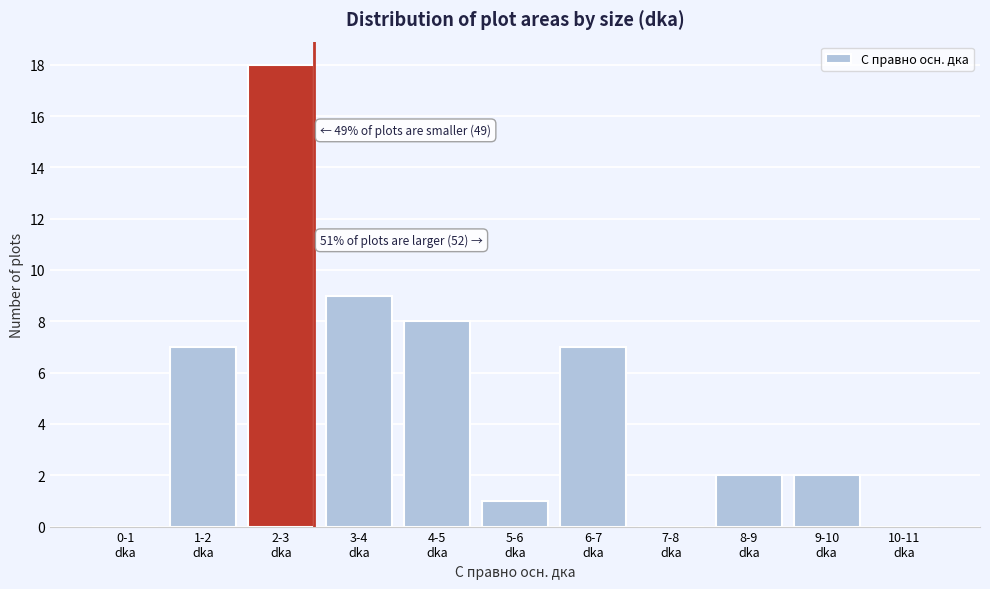

What is the sum of all values?

54